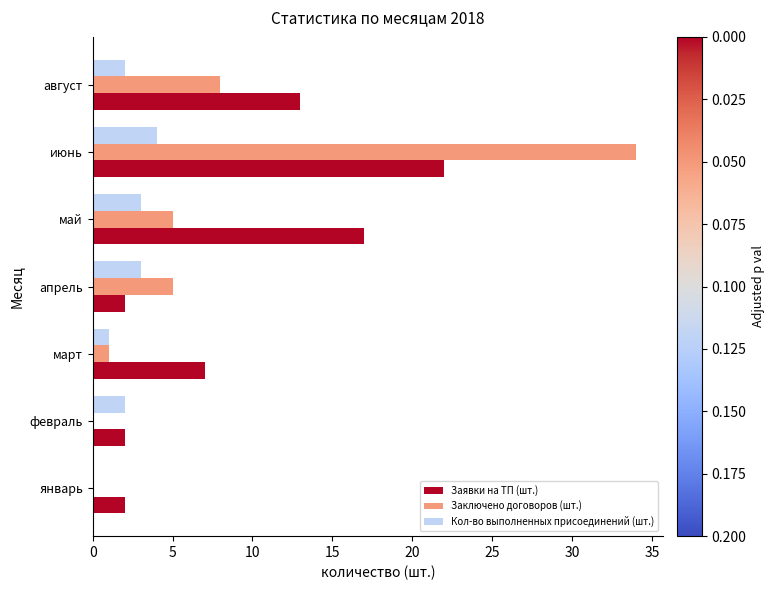

Between январь and май, which series saw the biggest shift?

Заявки на ТП (шт.)